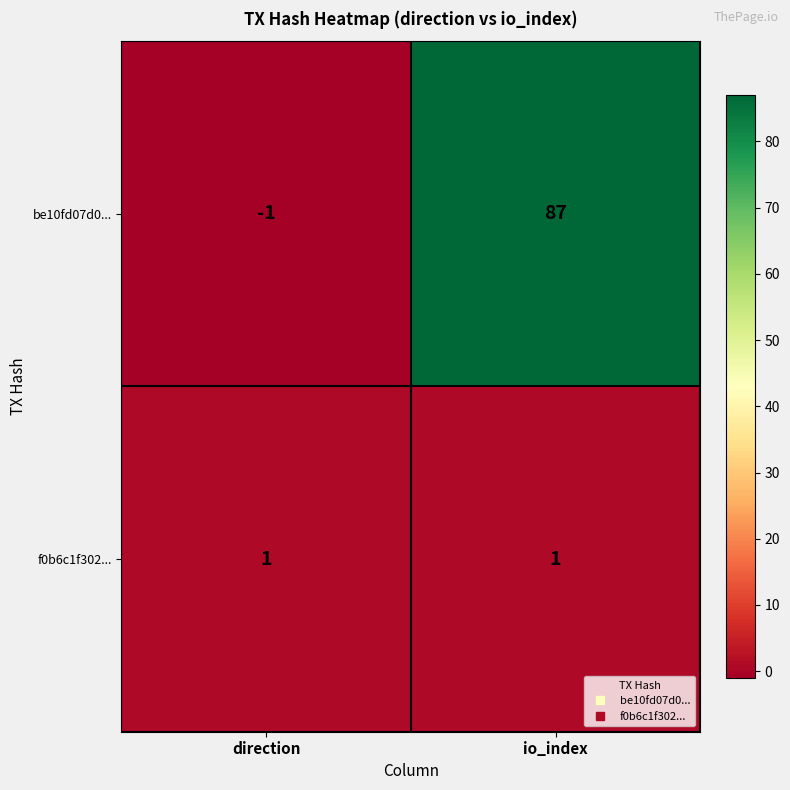

How many series are shown in this chart?

2